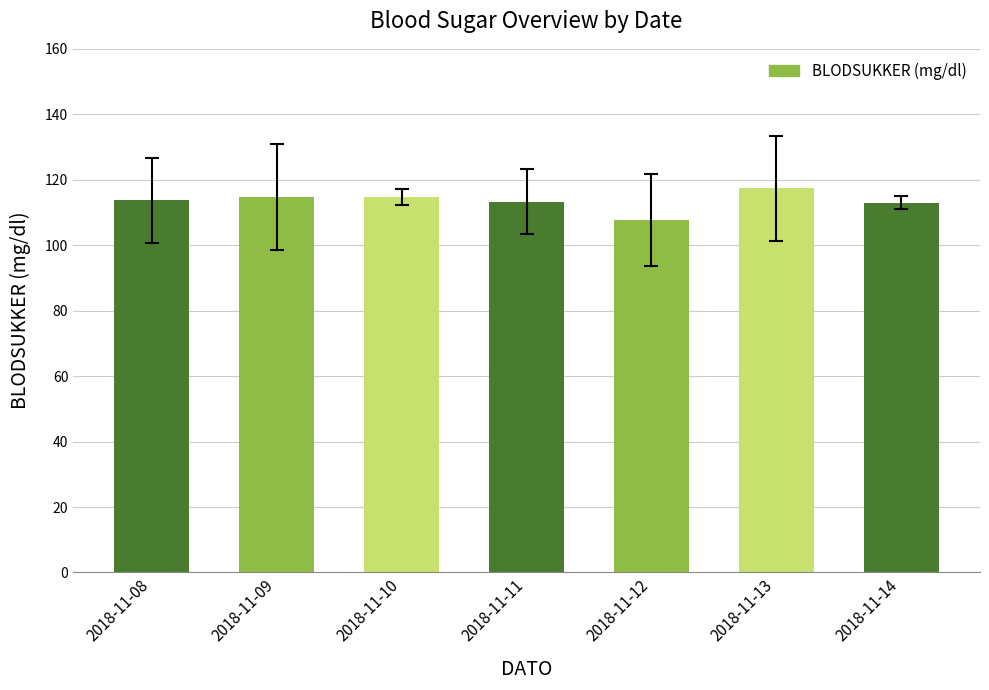

How many data points does each series have?

7